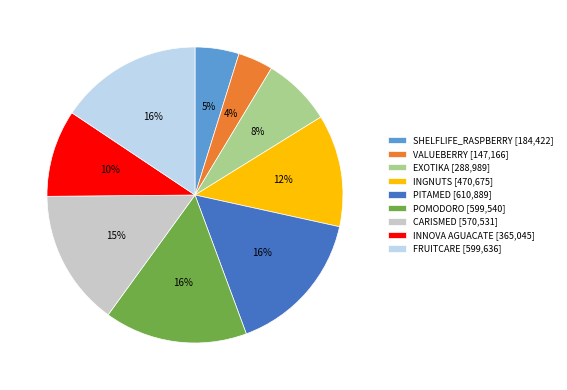

Is the sum of CARISMED [570,531] and INGNUTS [470,675] greater than half?

No